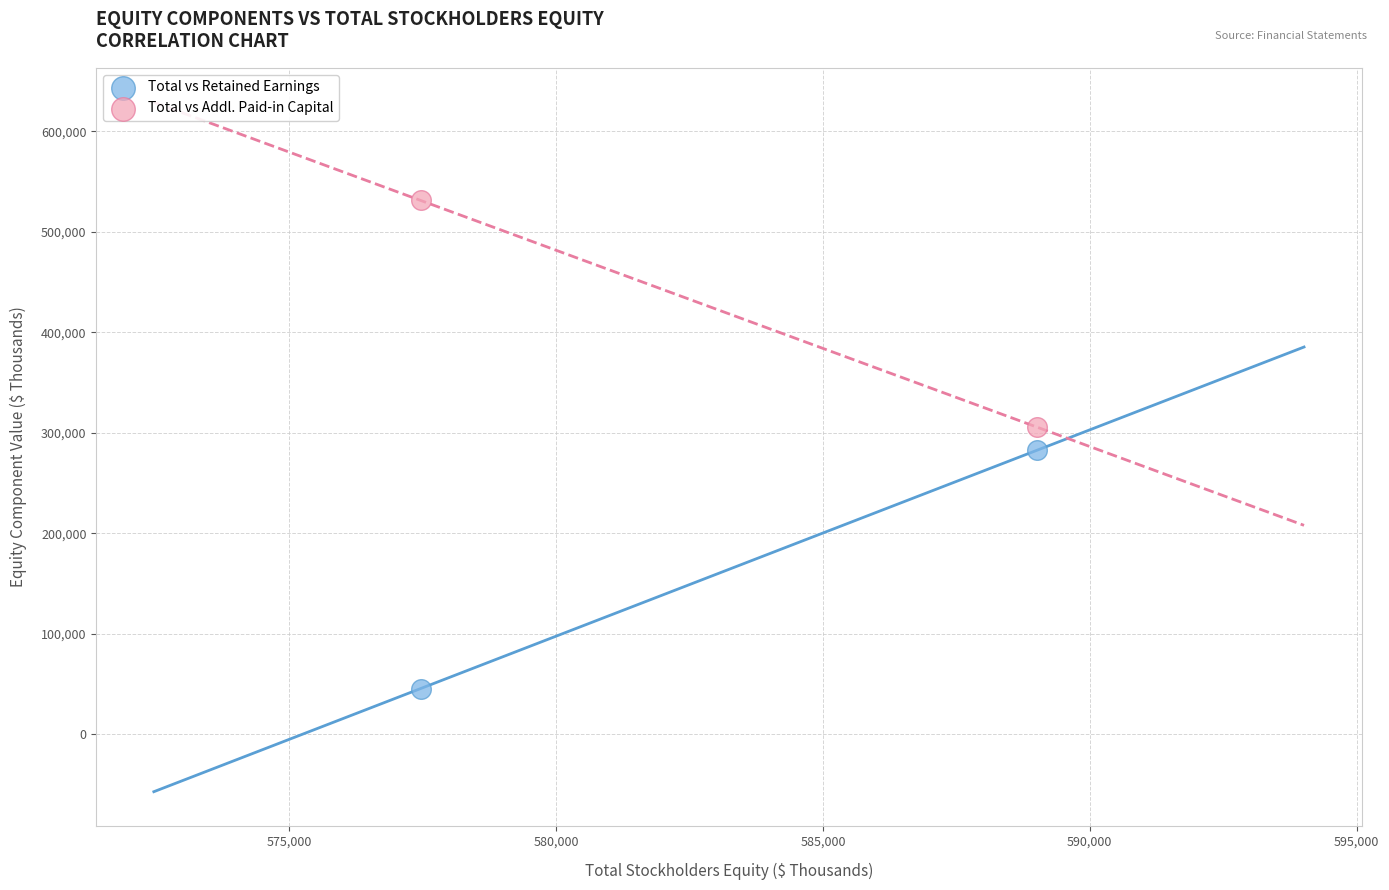

Across all data points, what is the average Y value?

291296